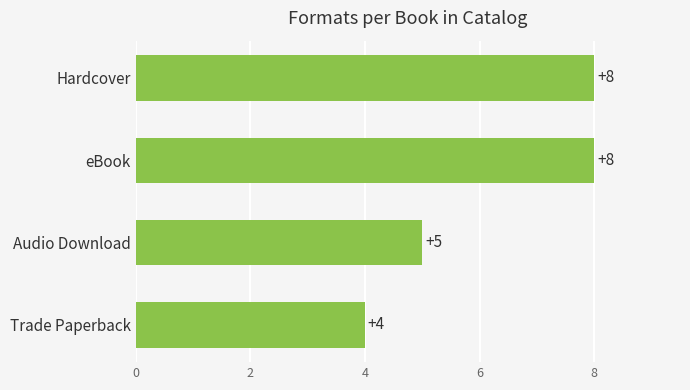

What is the sum of the values at eBook and Trade Paperback?

12